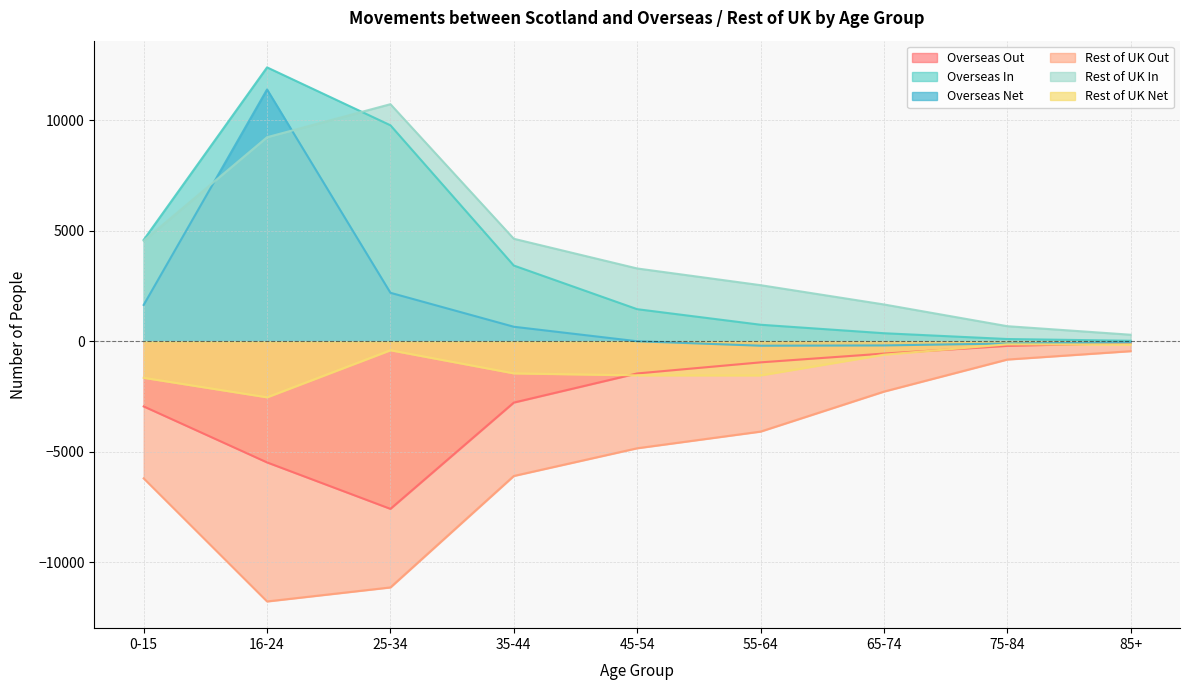

What is the sum of the Overseas In values at 25-34 and 65-74?

10148